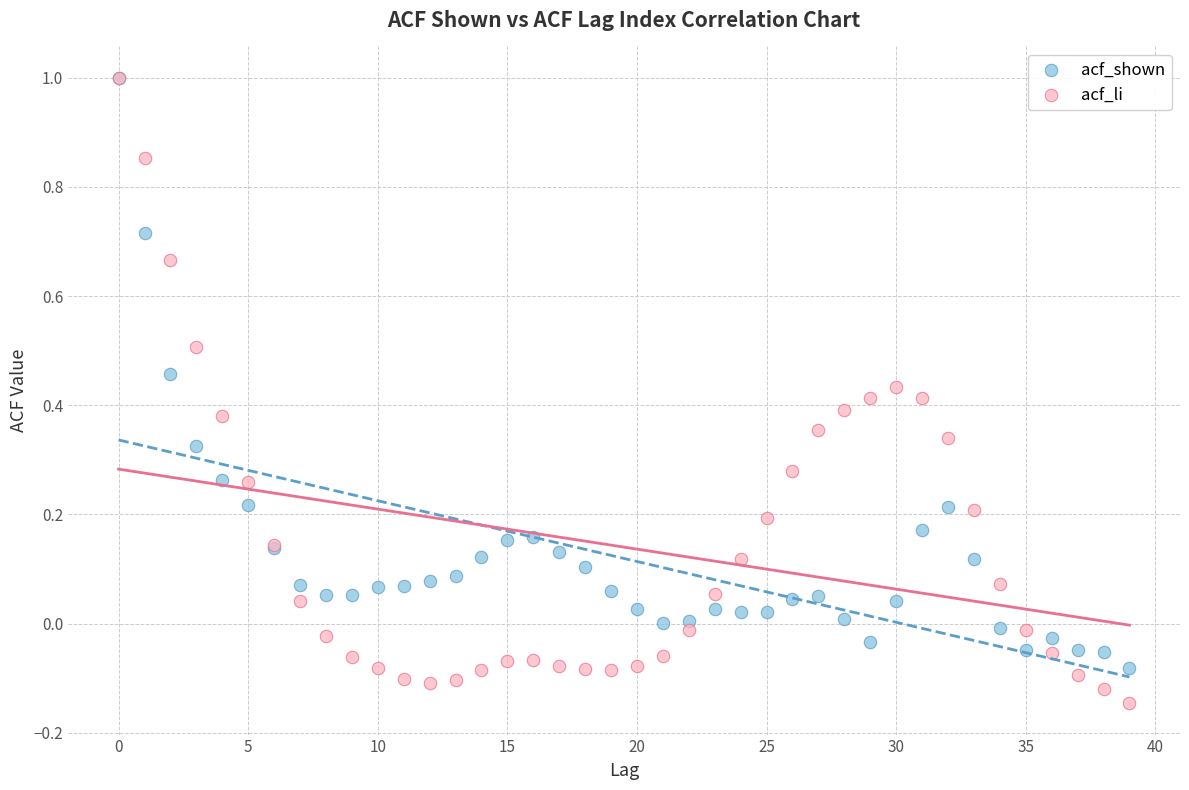

What are all the series names shown in the legend?

acf_shown, acf_li